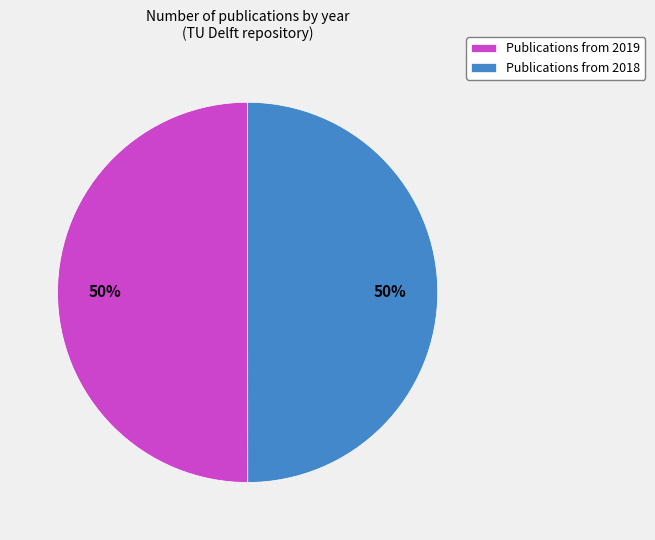

Is the sum of Publications from 2018 and Publications from 2019 greater than half?

Yes